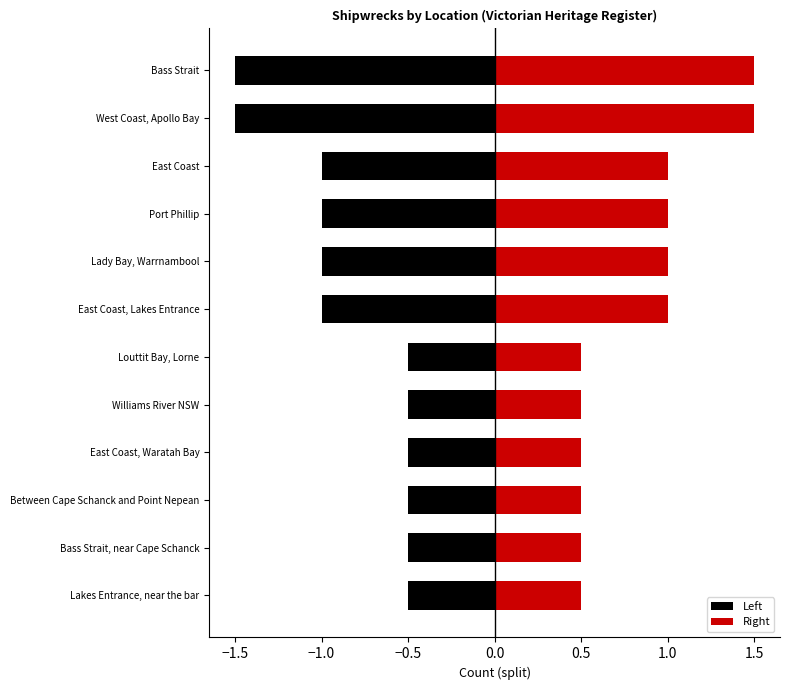

Is it true that Right equals 0.6 at Port Phillip?

False